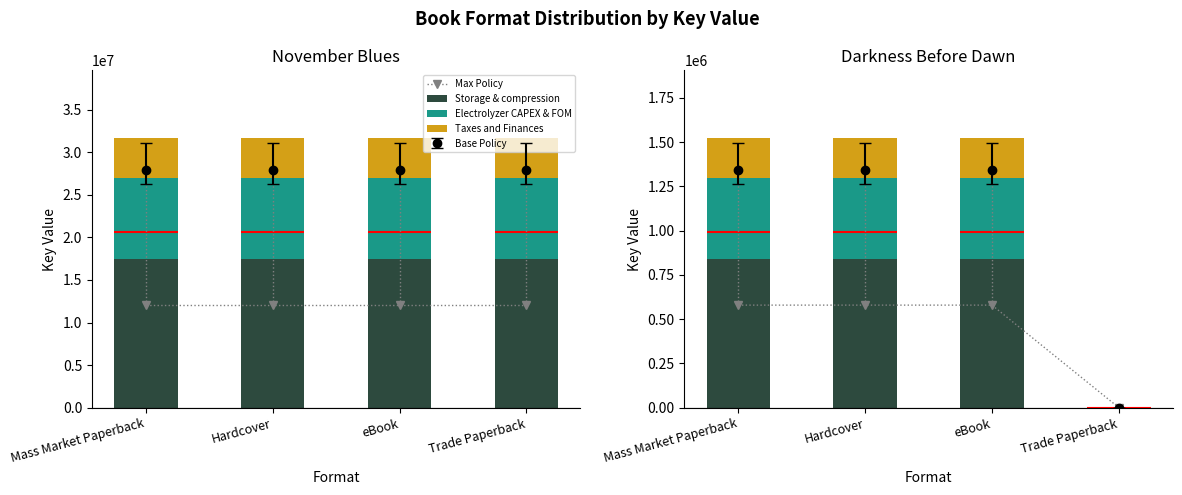

What is the sum of the Electrolyzer CAPEX & FOM values at eBook and Mass Market Paperback?

914349.0